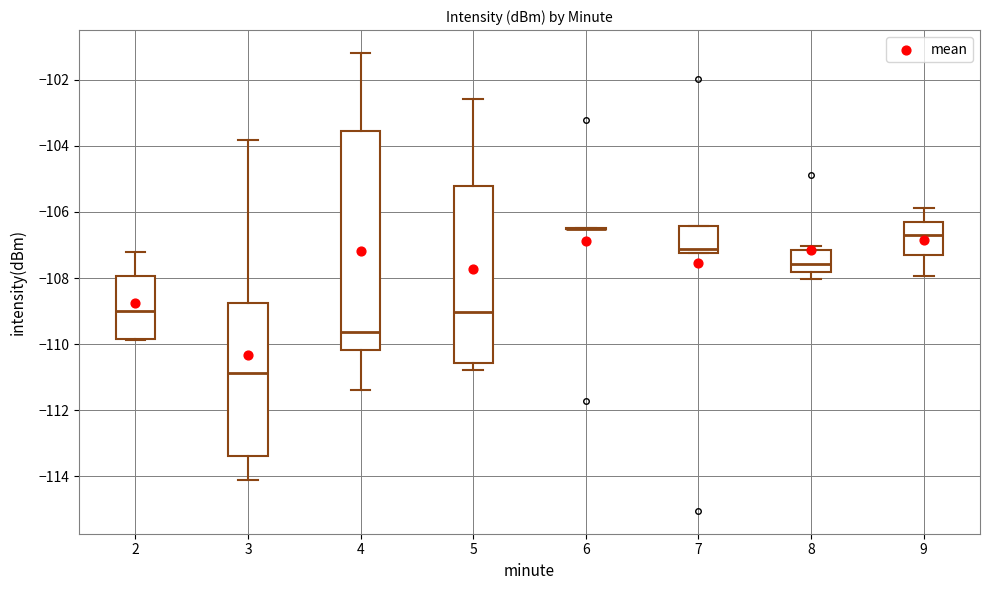

Where is the lower edge of the box at x = 8 on the y-axis? The values are not printed on the chart, so give them approximately, as read against the axis.

-107.8